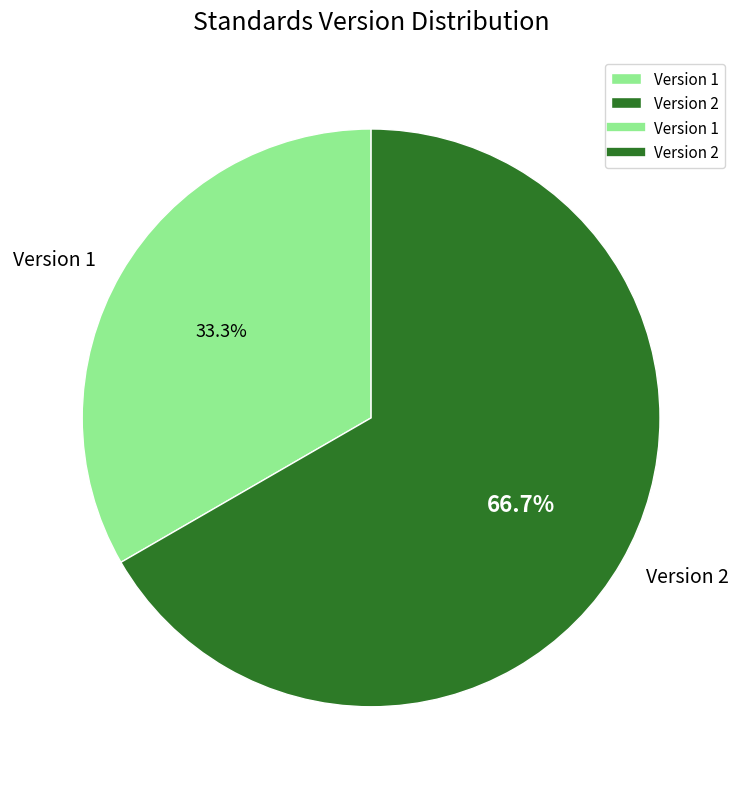

Between Version 2 and Version 1, which is larger?

Version 2